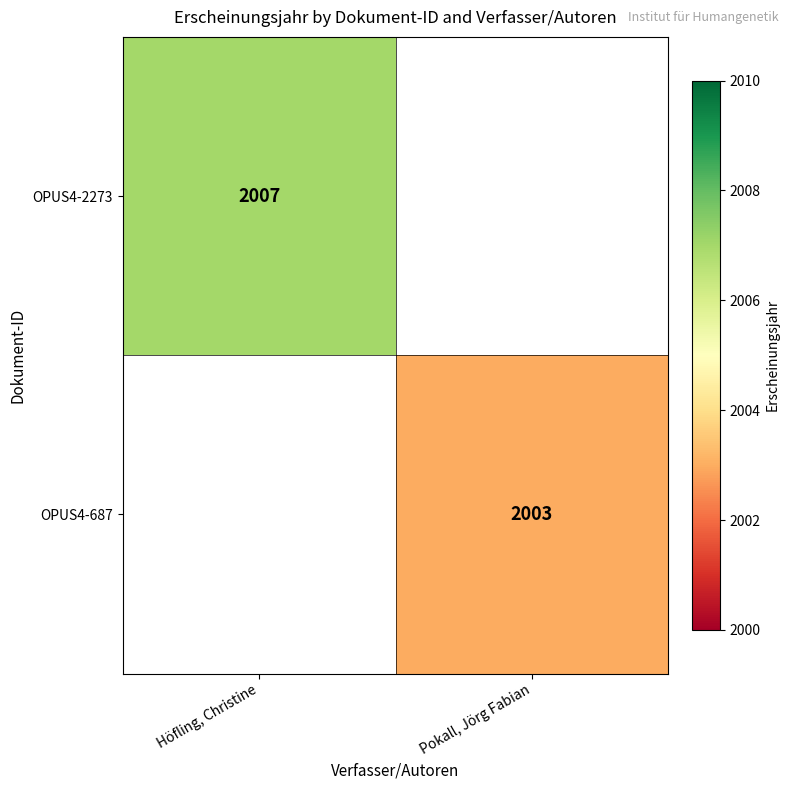

At how many categories does at least one series exceed 2004?

1